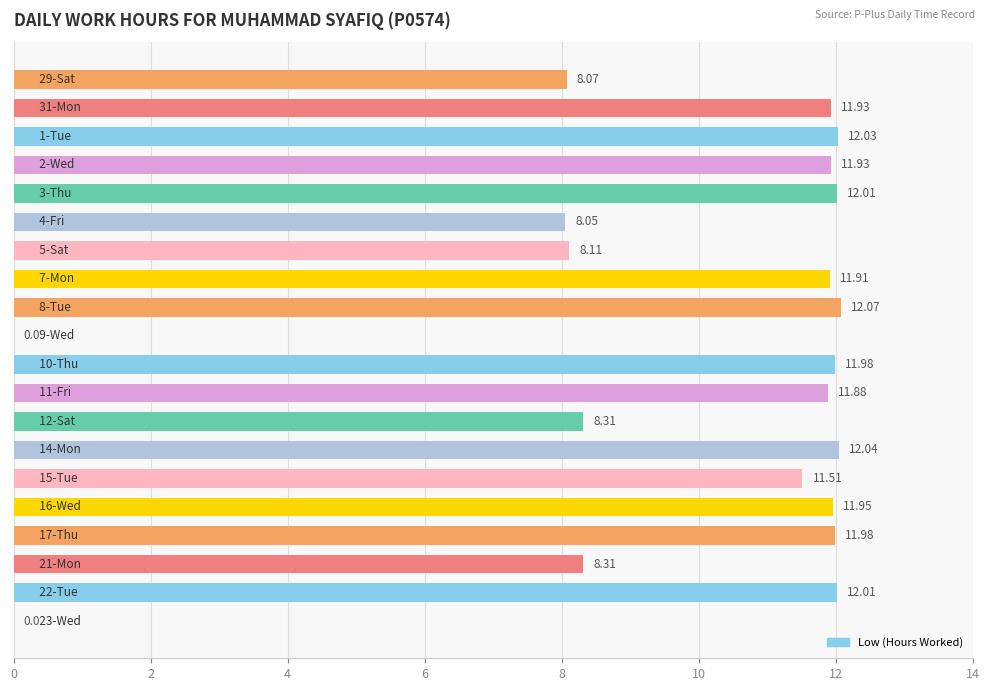

What is the sum of all values?

196.1